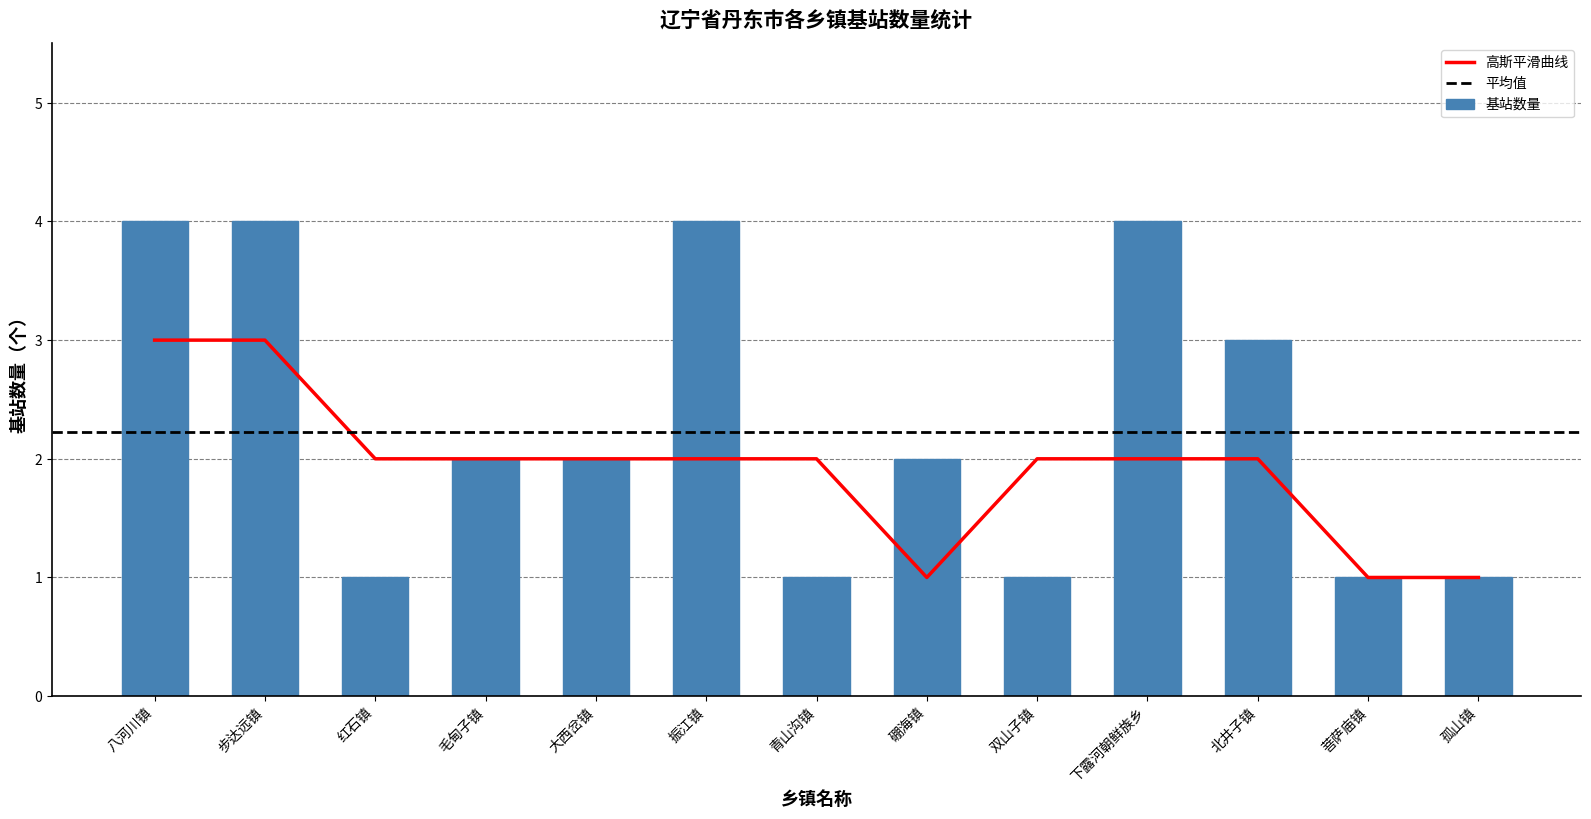

Reading left to right, list all the values displayed in this chart.

4	4	1	2	2	4	1	2	1	4	3	1	1